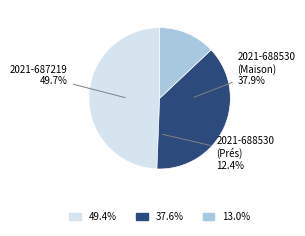

To the nearest percent, what percentage of the pie is 2021-688530 (Maison)?

38%